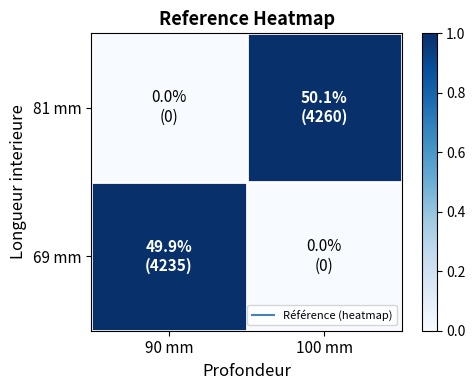

Which series has the largest total across all categories?

81 mm